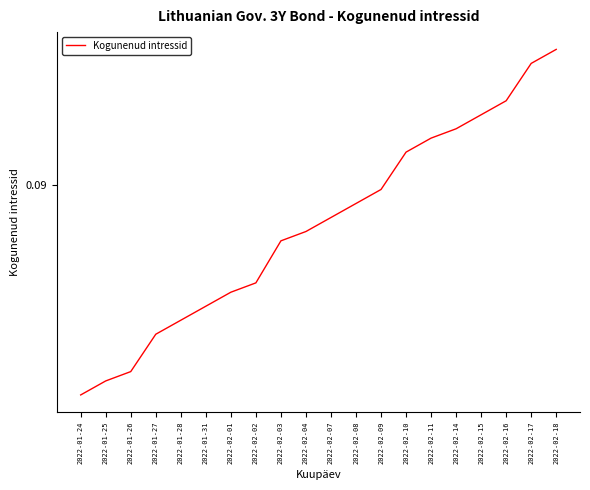

What is the value of the 6th point from the left?

0.1